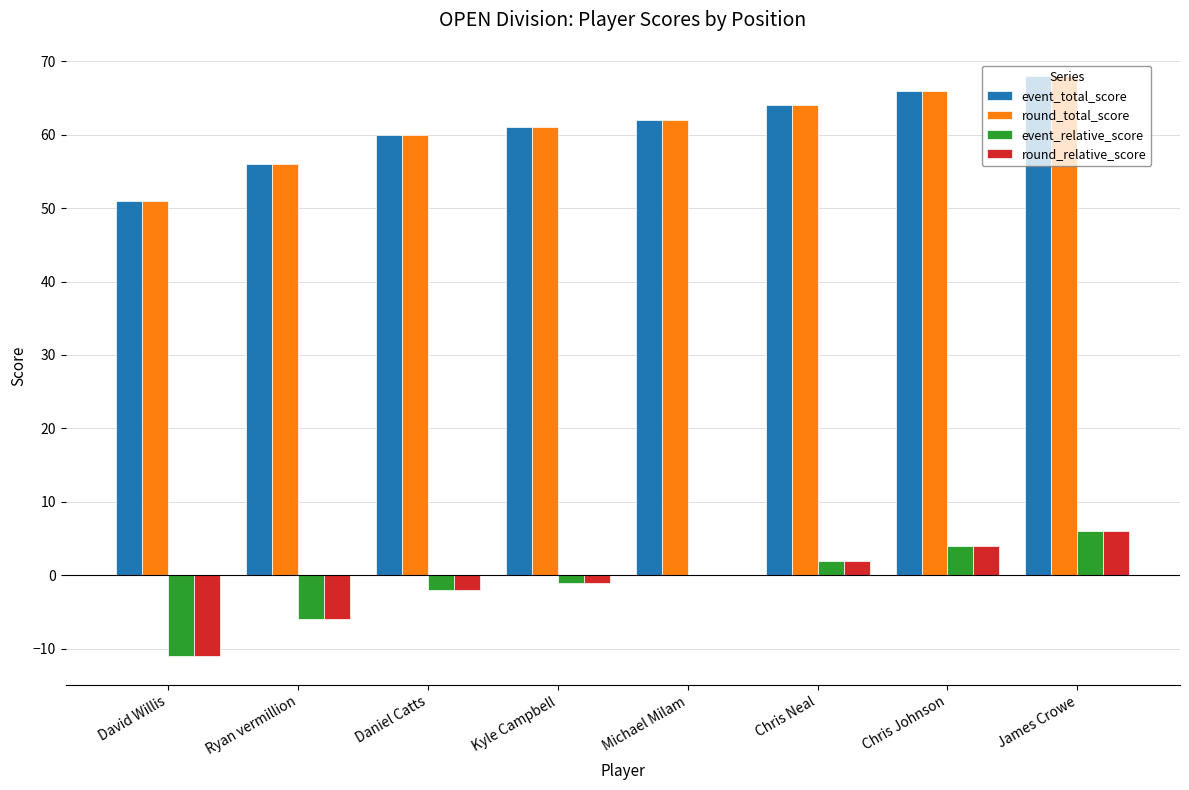

The event_relative_score series shows -1 at Kyle Campbell. True or false?

True